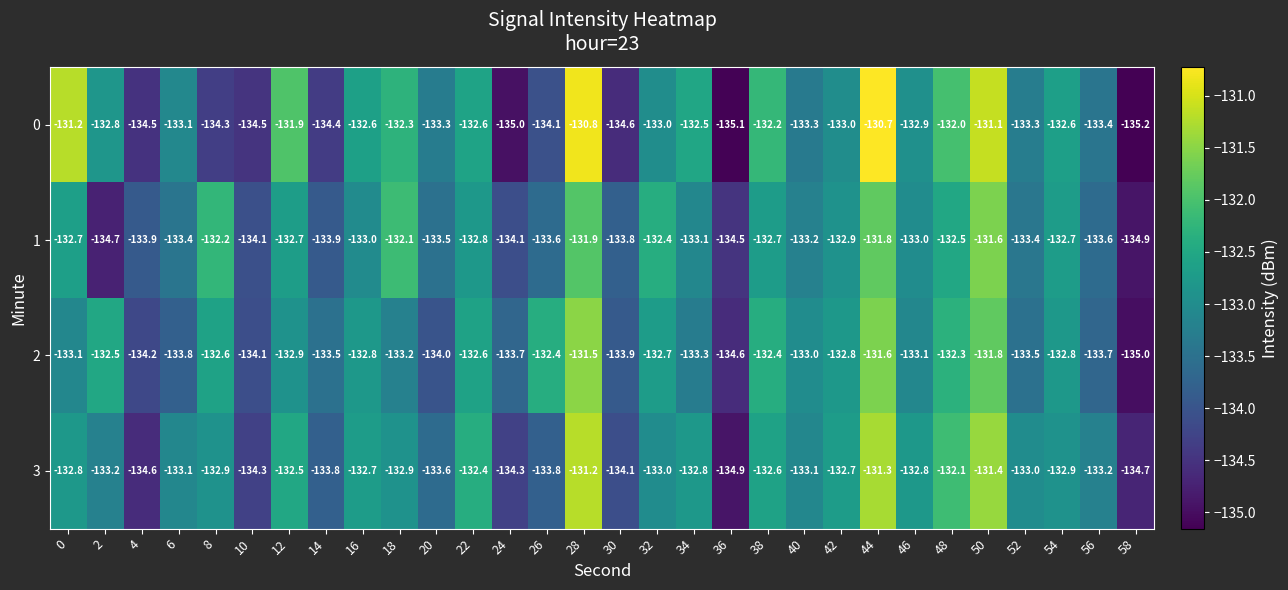

Between 6 and 32, which series saw the biggest shift?

2